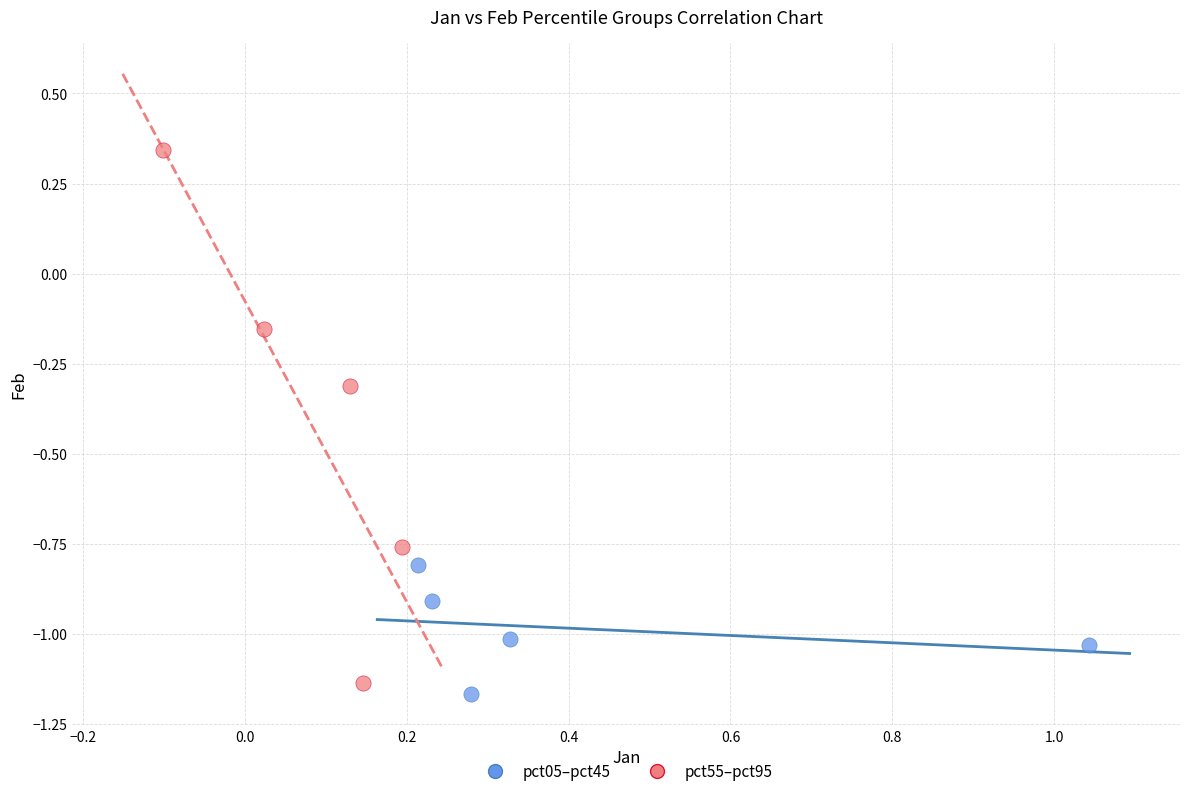

Which series contains the highest Y value?

pct55–pct95